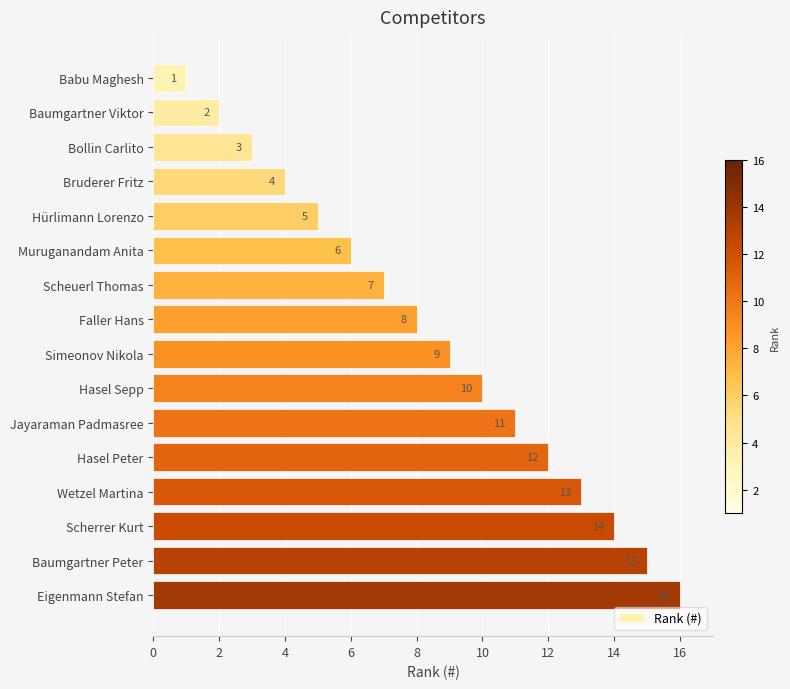

What is the sum of all values?

136